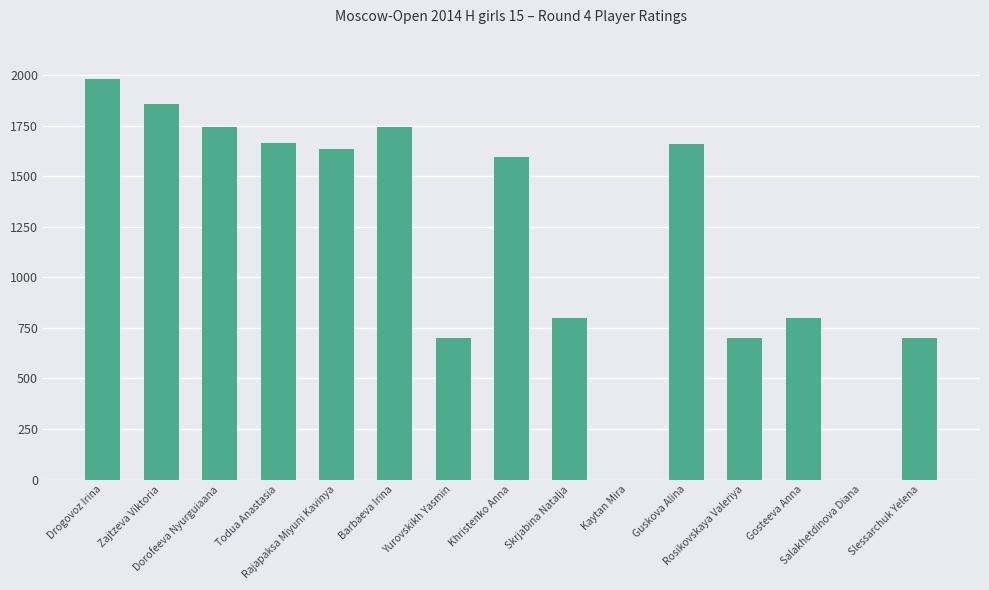

Approximately how many times larger is the value at Drogovoz Irina compared to Skrjabina Natalja?

2.5